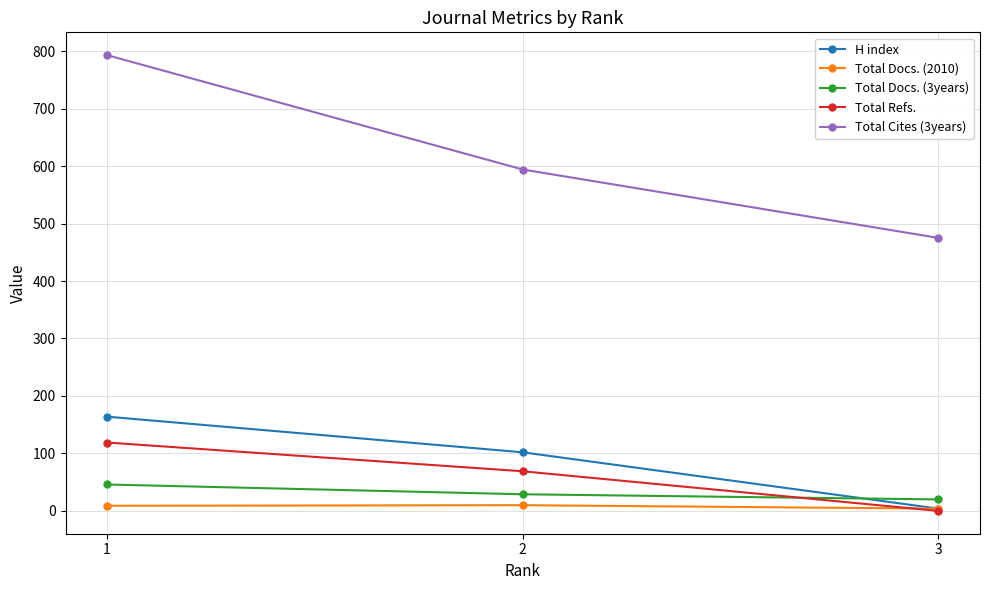

At which label does H index reach its peak?

1